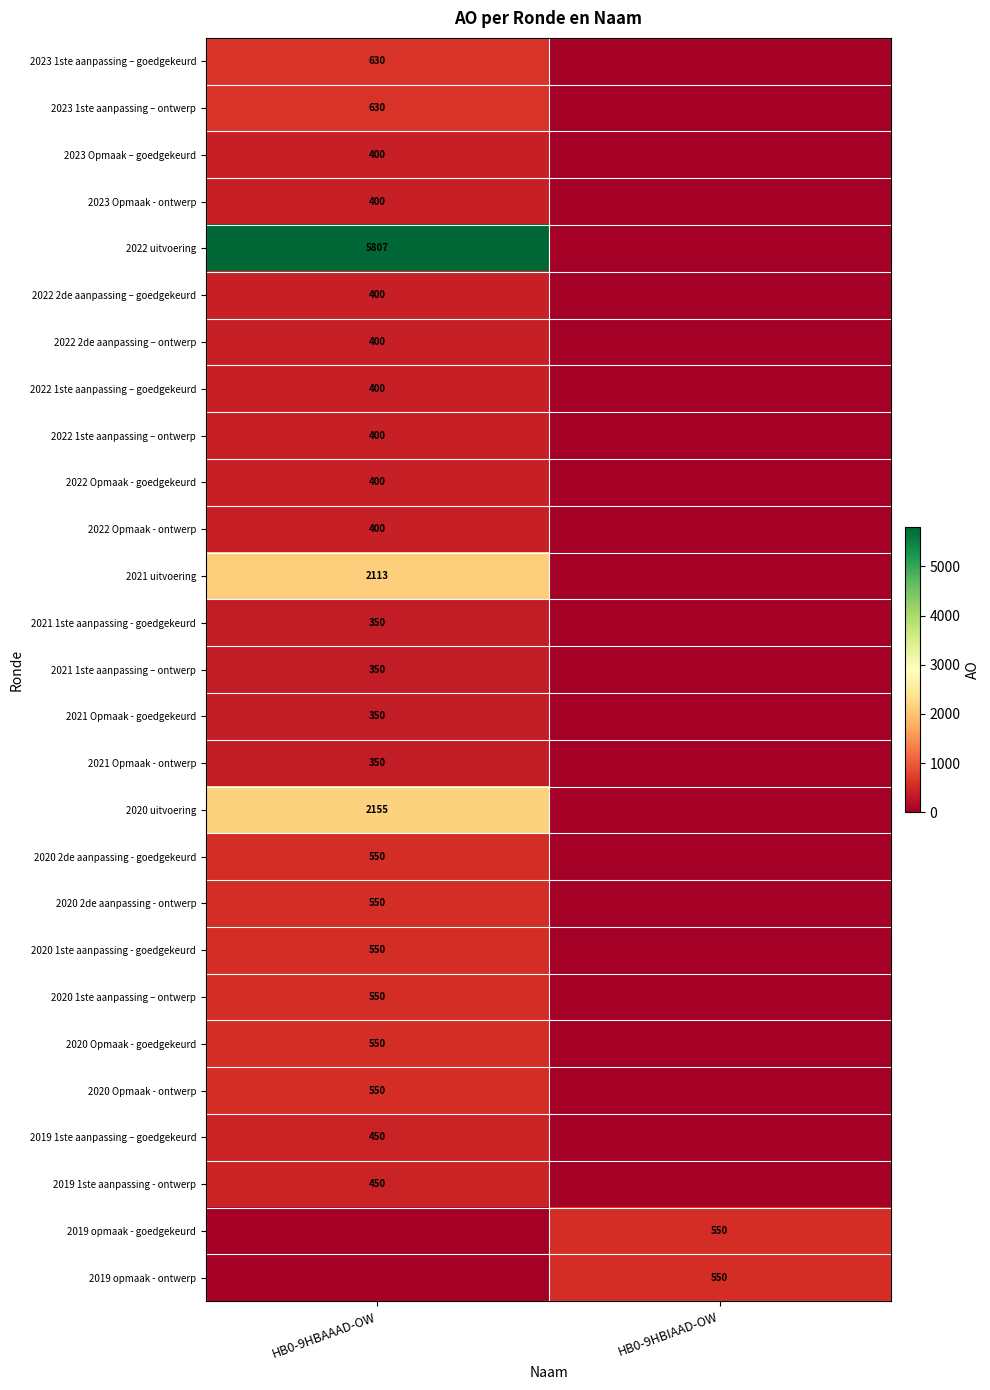

Is it true that 2023 1ste aanpassing – goedgekeurd equals 147 at HB0-9HBAAAD-OW?

False